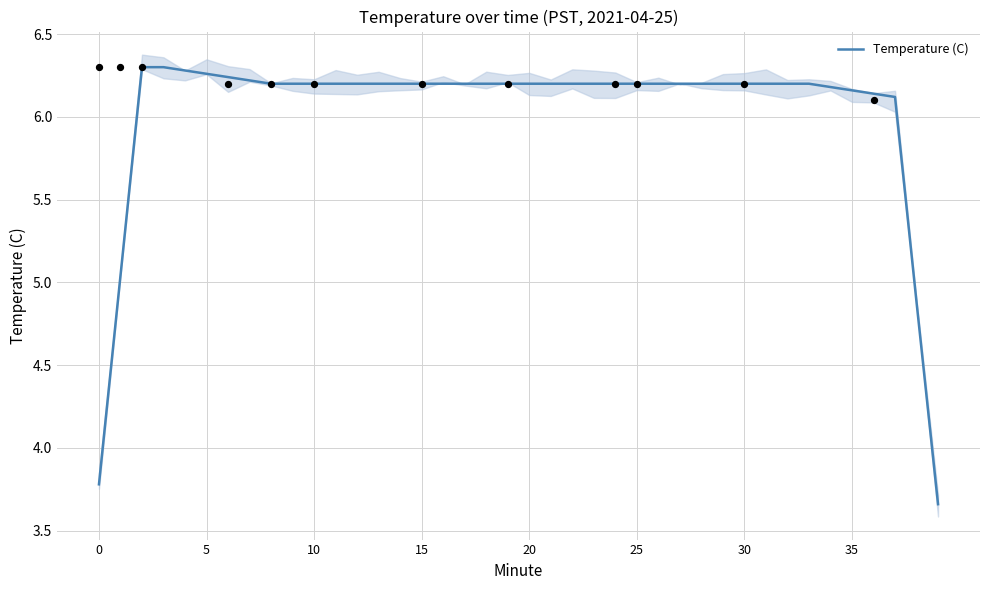

Approximately how many times larger is the value at 10 compared to 33?

1.0